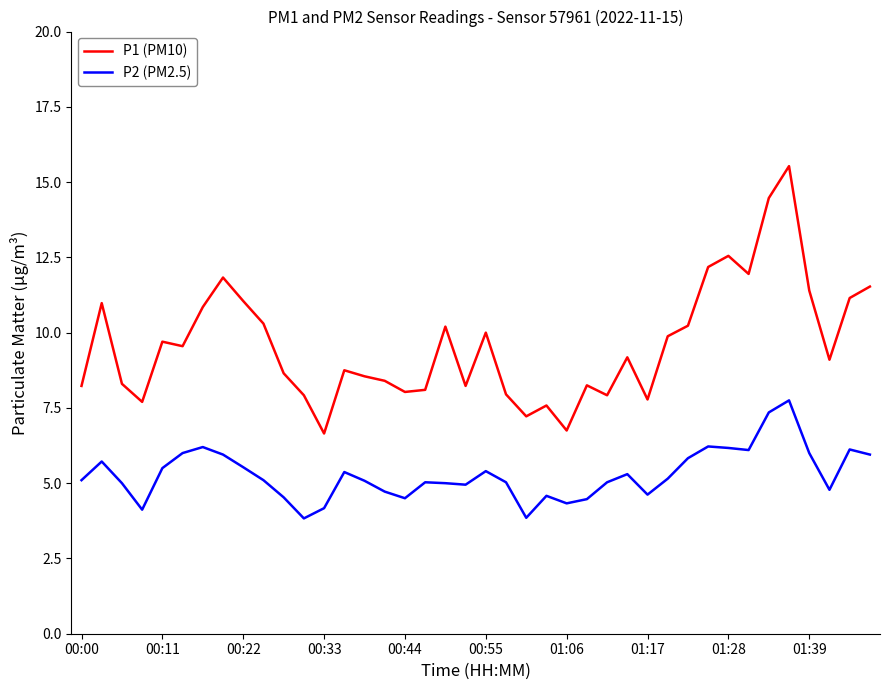

What is the minimum value shown in the chart?

3.8